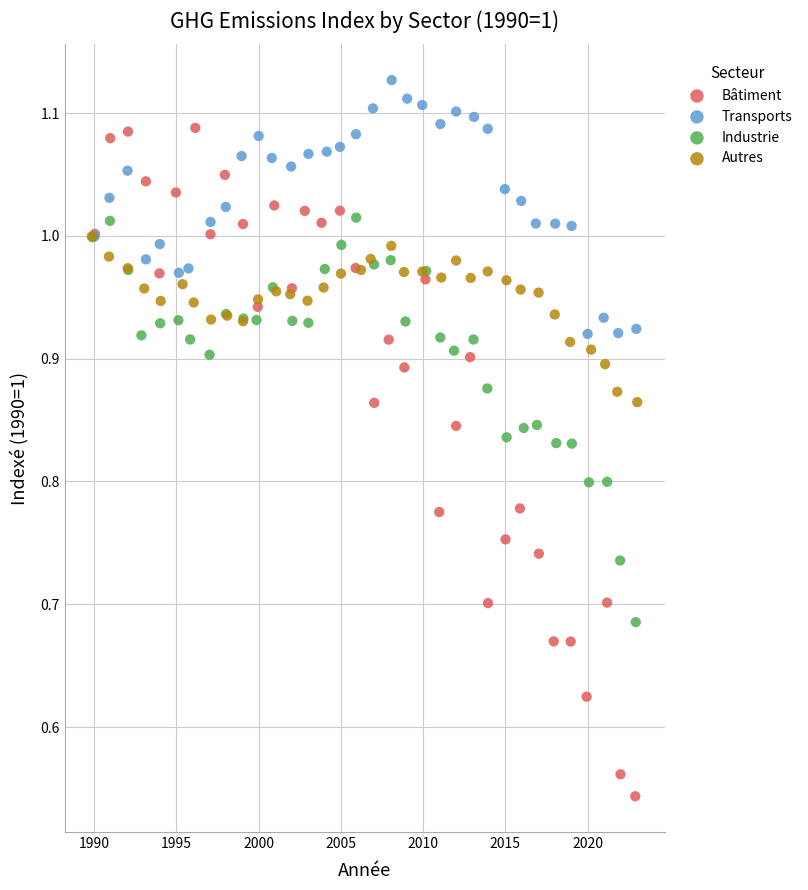

Which series has the largest Y range (max minus min)?

Bâtiment